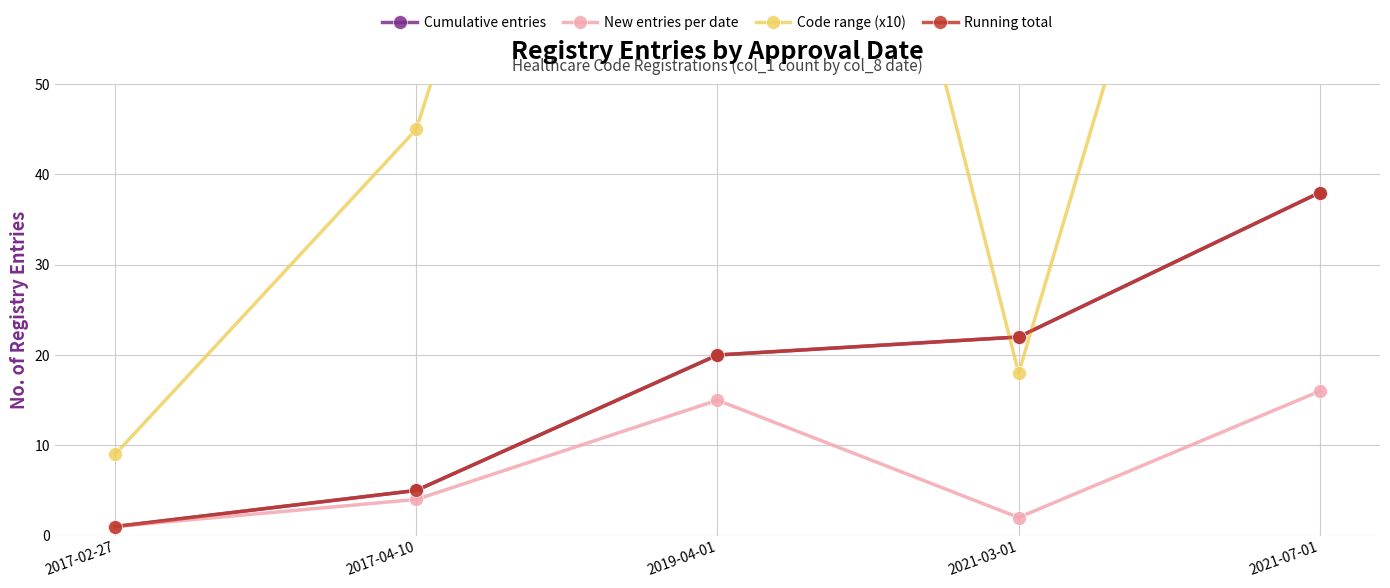

The Cumulative entries series shows 20 at 2019-04-01. True or false?

True